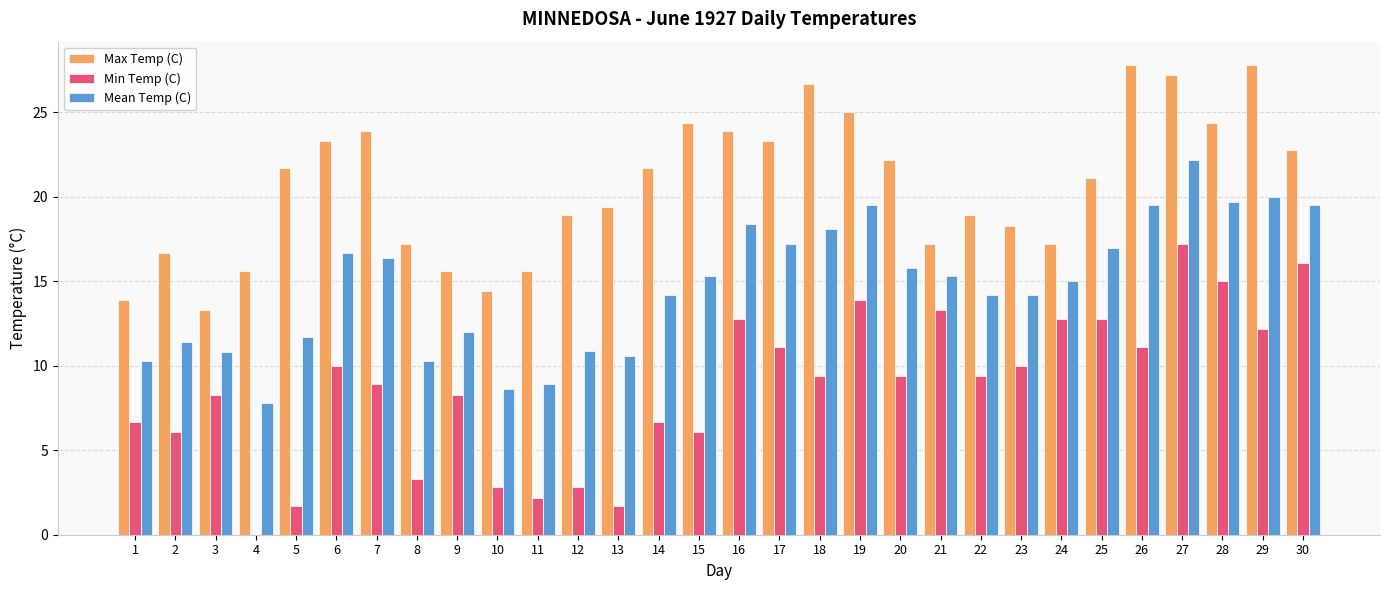

The value of Min Temp (C) at 6 is 10.0. True or false?

True